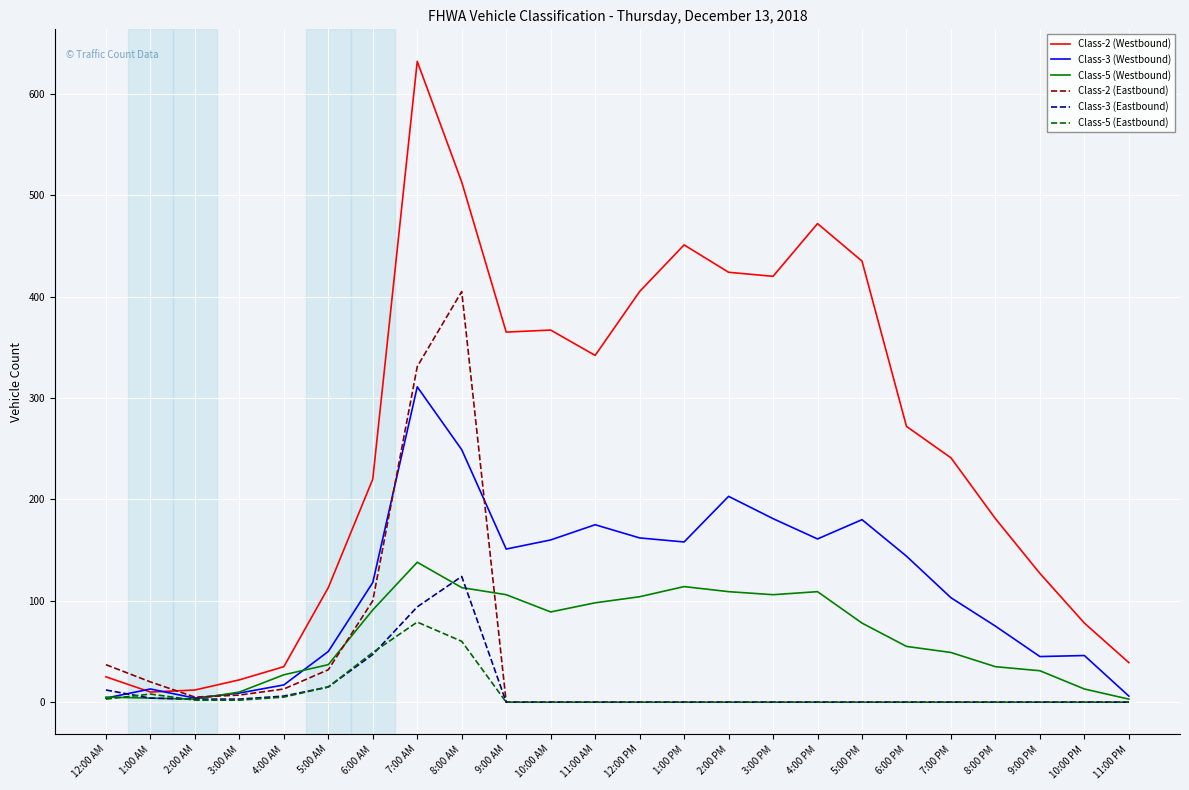

Is the value of Class-2 (Westbound) at 1:00 AM greater than the value of Class-3 (Eastbound) at 8:00 AM?

No